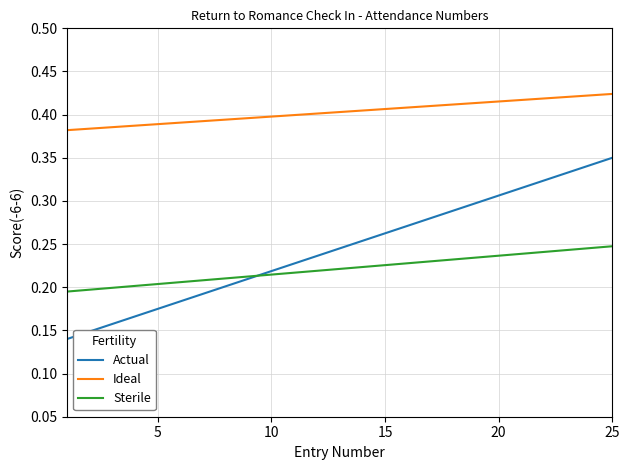

True or false: Ideal and Actual cross at least once.

False